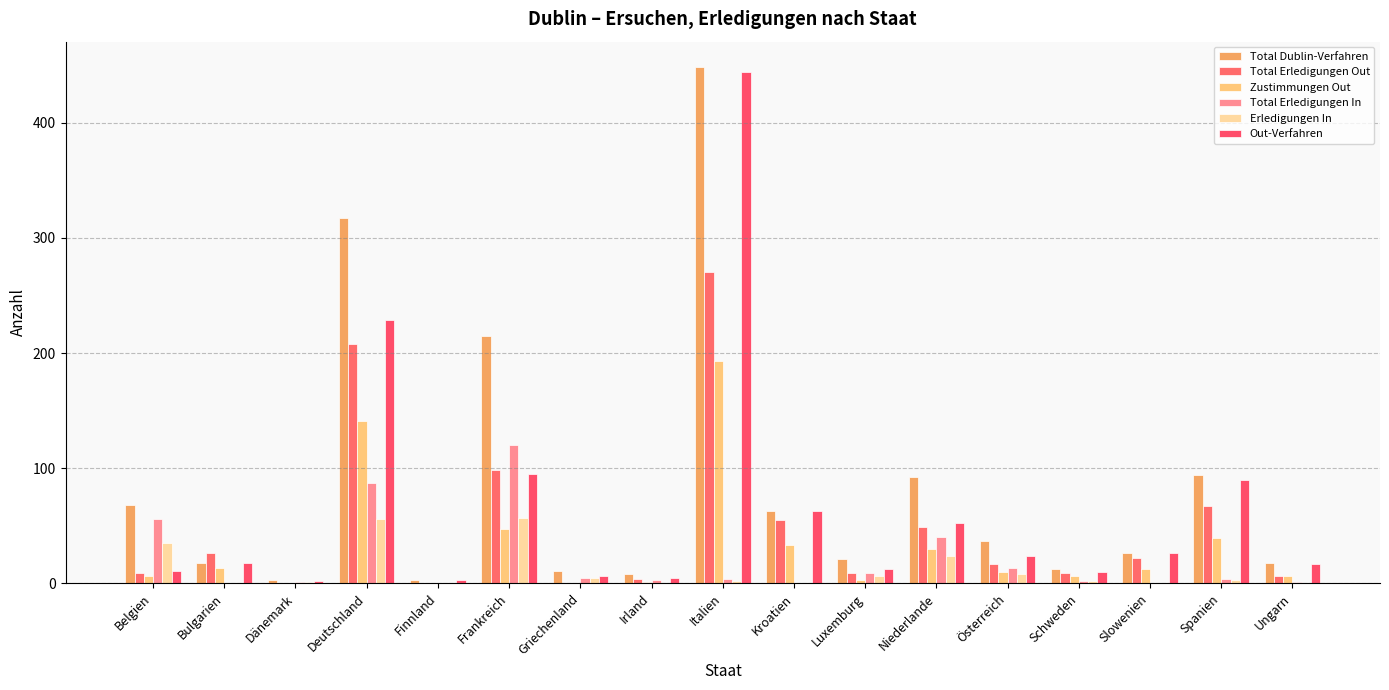

What is the average value of the Total Erledigungen Out series?

50